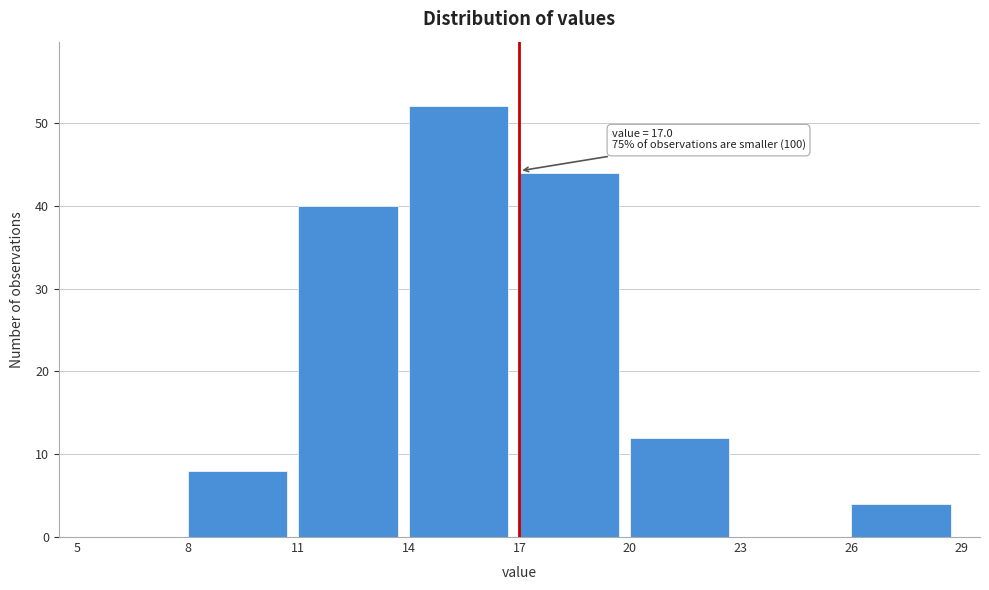

Over which range of the x-axis is the bar tallest?

14 to 17